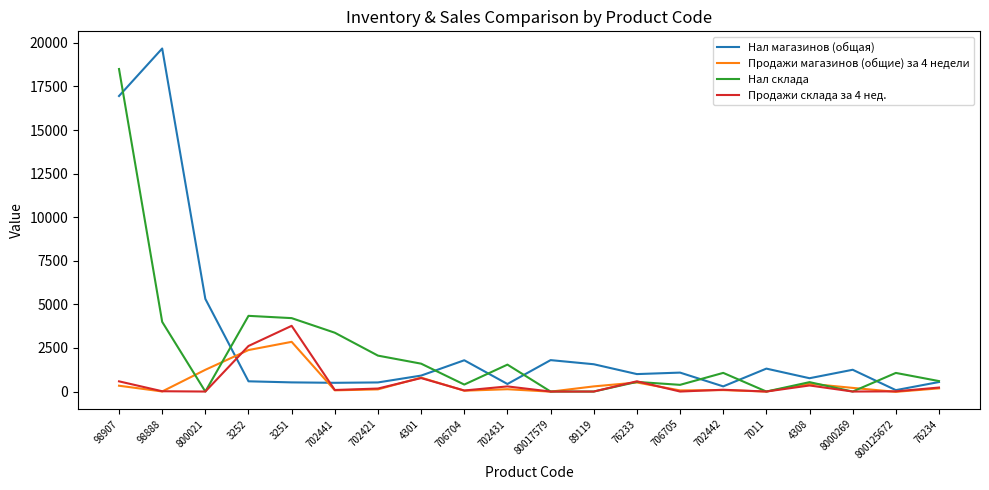

What is the approximate value of Продажи магазинов (общие) за 4 недели at 706704?

48.0